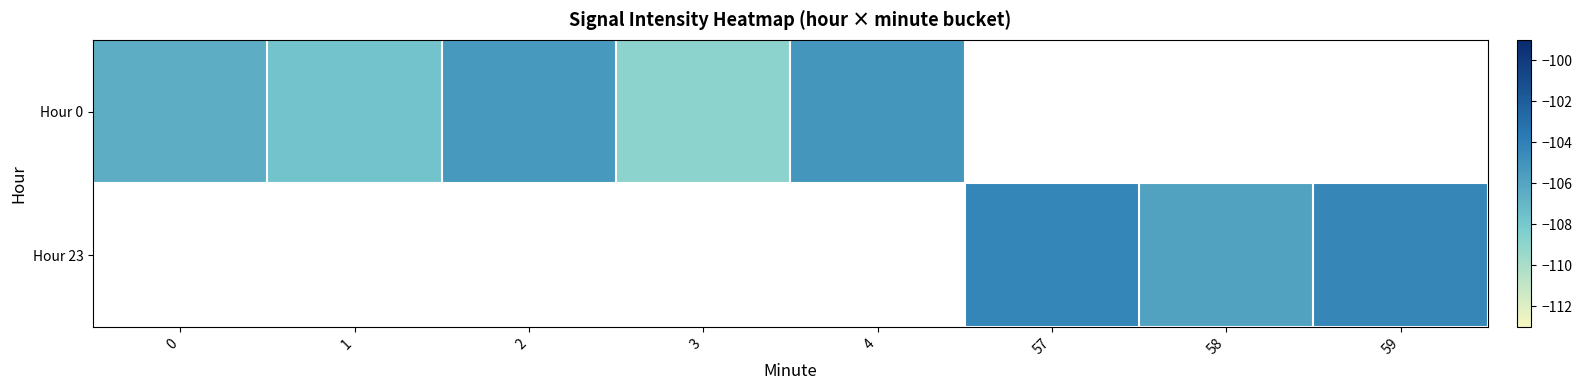

Which series has the largest range (max minus min)?

Hour 0